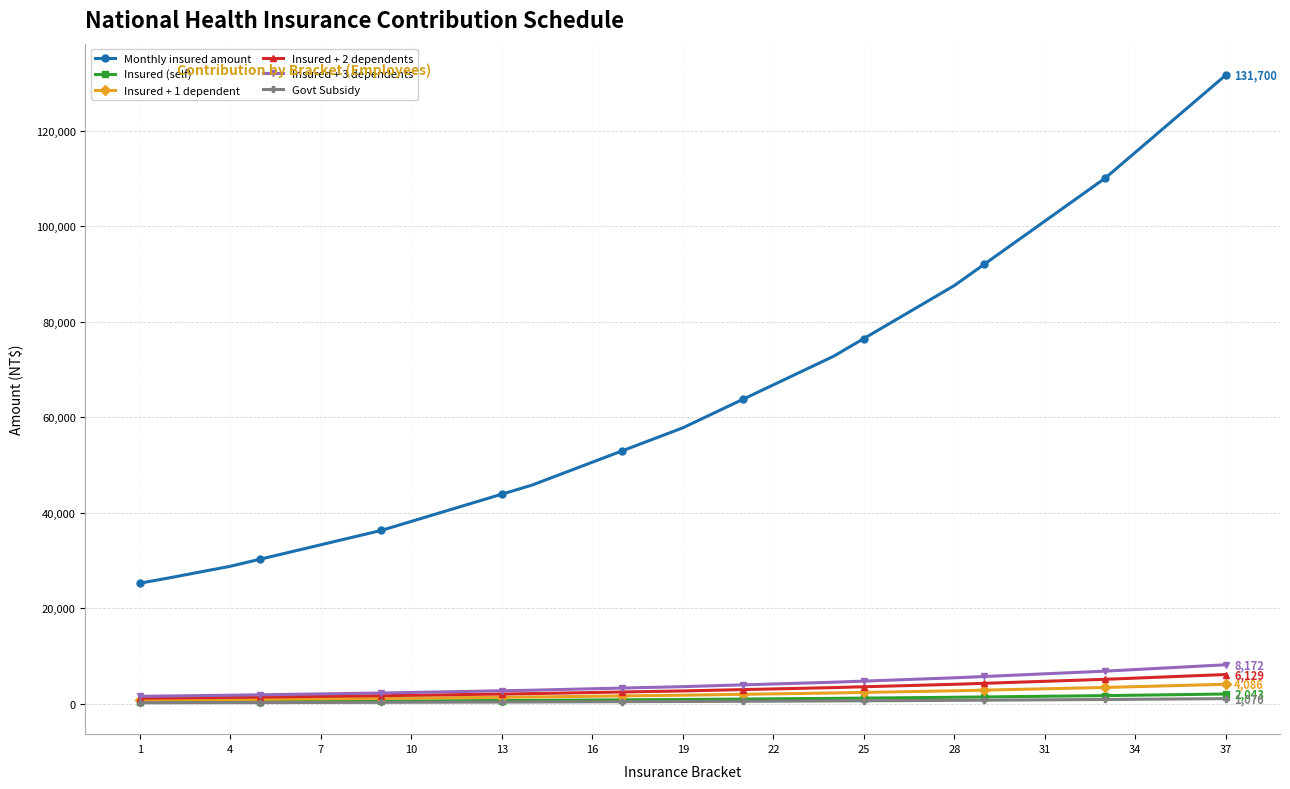

What is the greatest value displayed?

131700